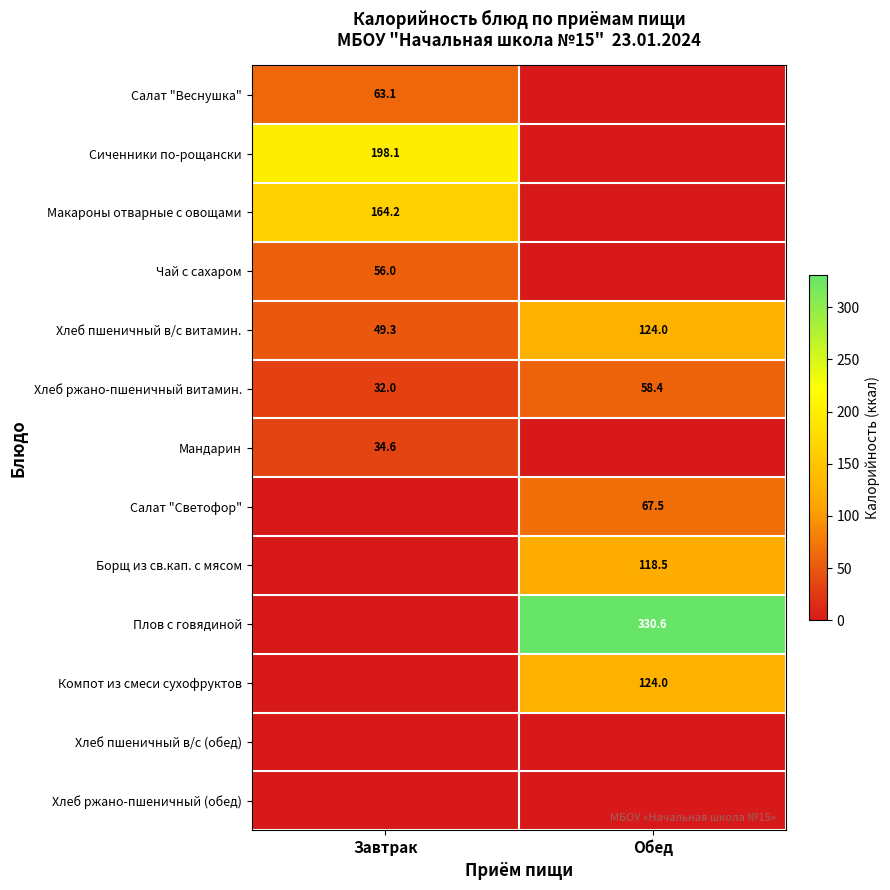

Which has a higher value, Завтрак or Обед?

Завтрак